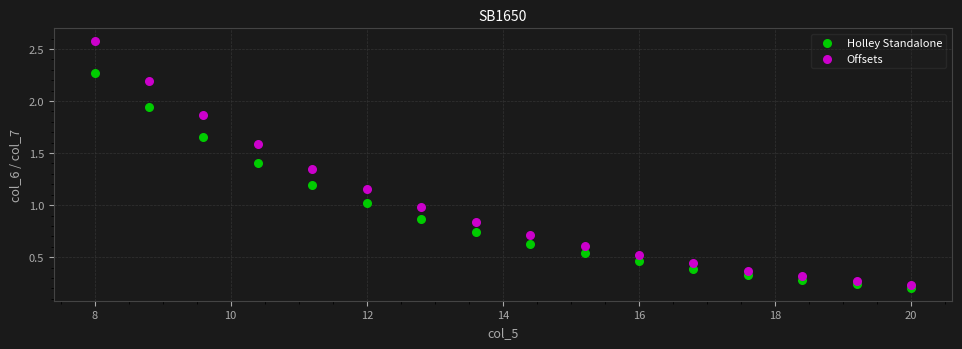

Across all data points, what is the range of Y values (max minus min)?

2.4